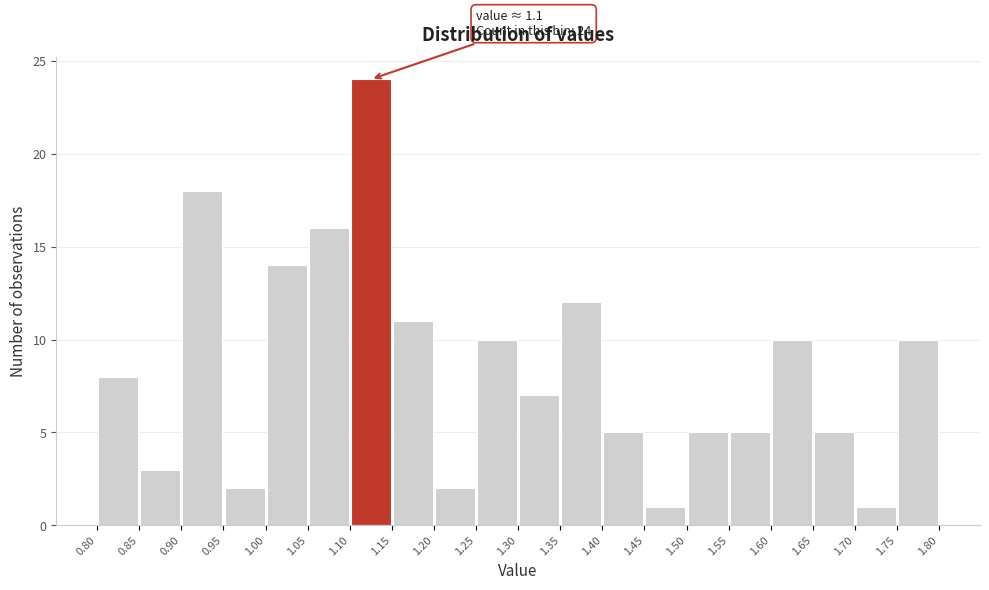

Which range on the x-axis has the tallest bar?

1.10 to 1.15